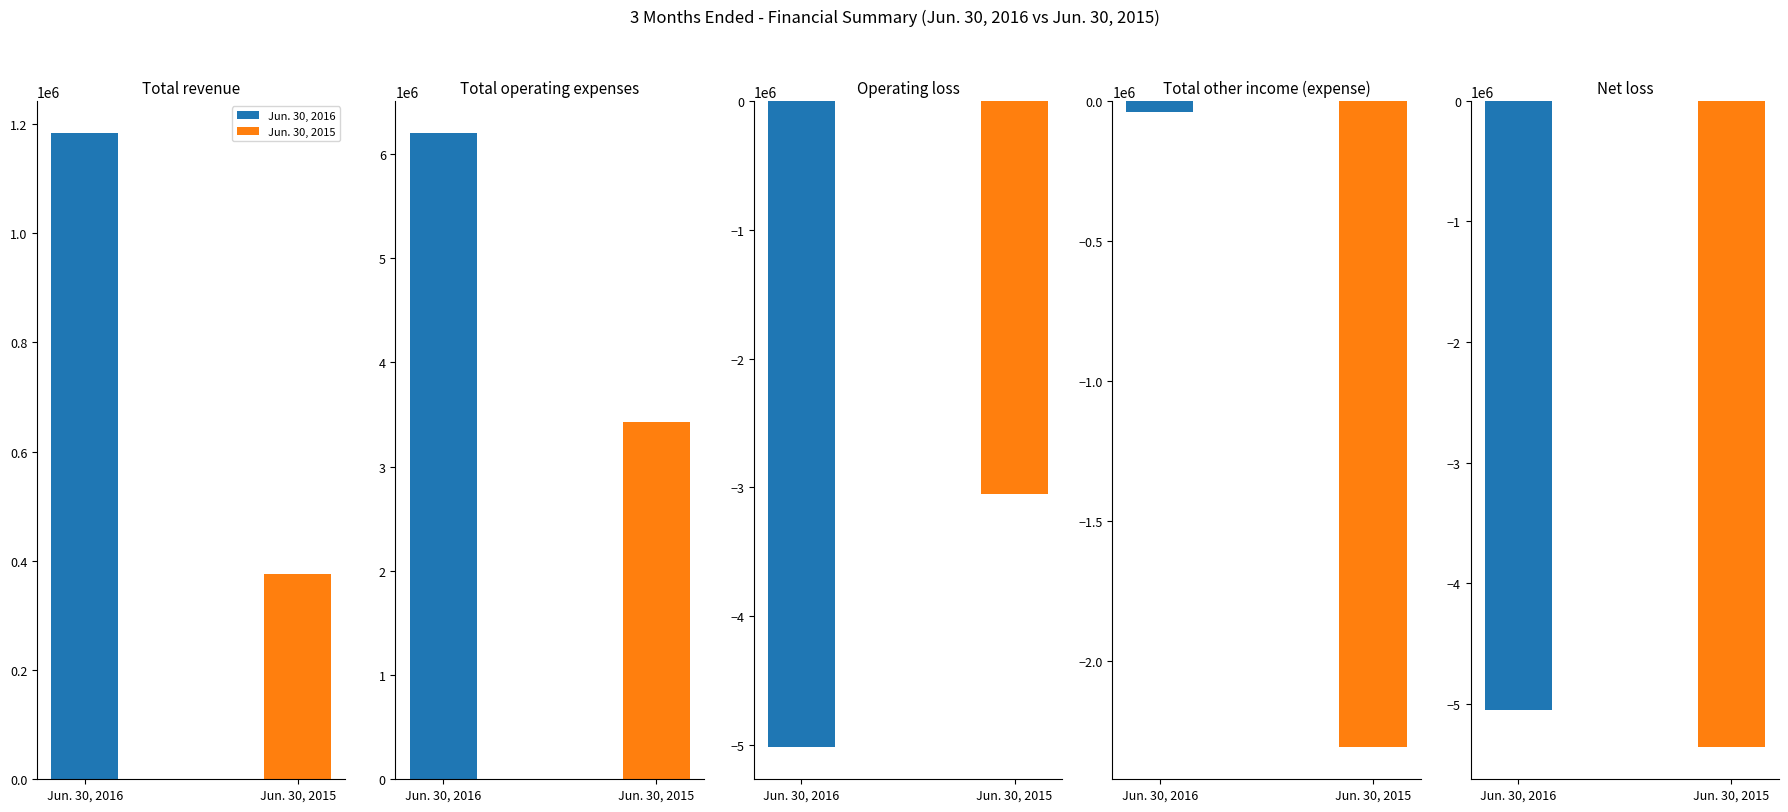

What is the value of the Jun. 30, 2016 bar at the 4th from the left?

-38289